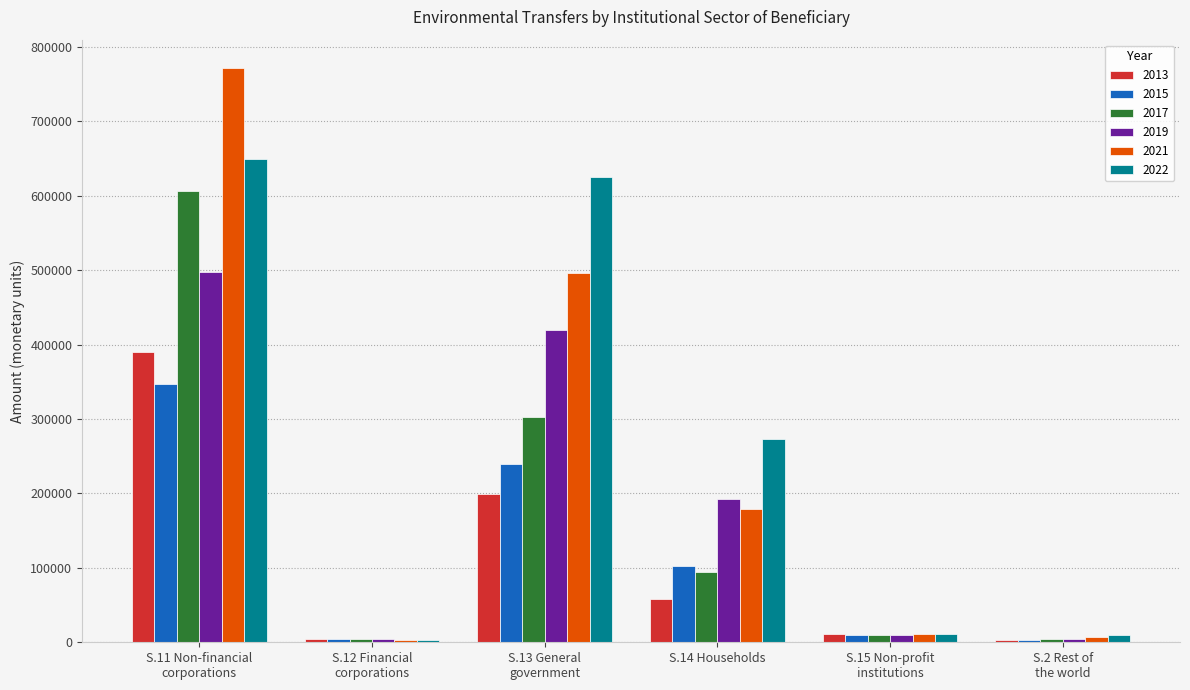

Which series has the largest range (max minus min)?

2021